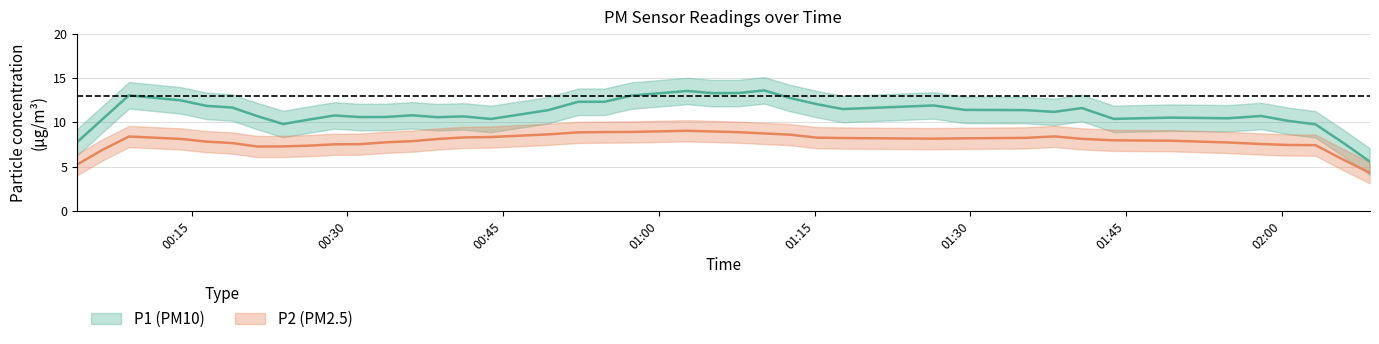

Is the value of P1 at 17 greater than the value of P2 at 22?

Yes